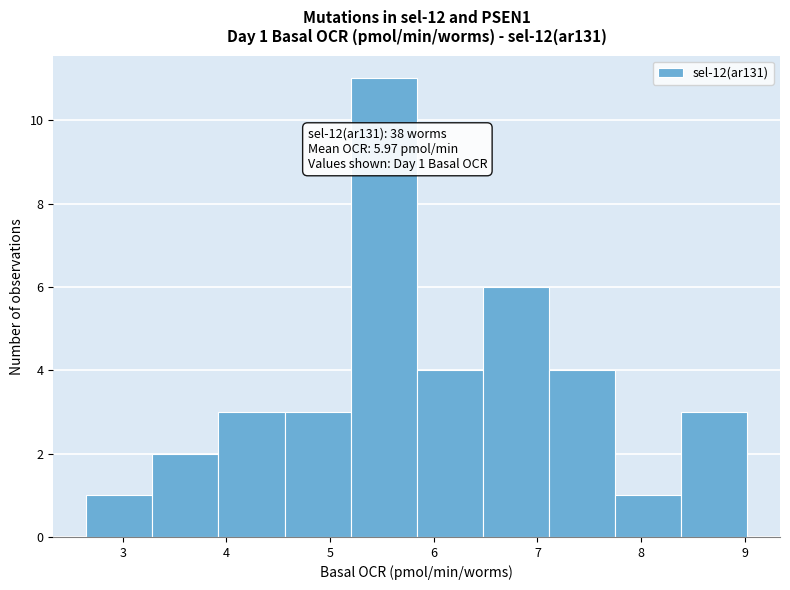

Which range on the x-axis has the tallest bar?

5.2 to 5.8